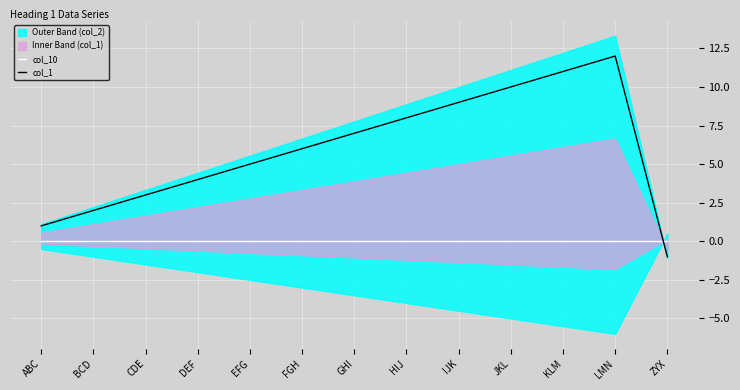

What is the sum of the col_1 values at FGH and EFG?

11